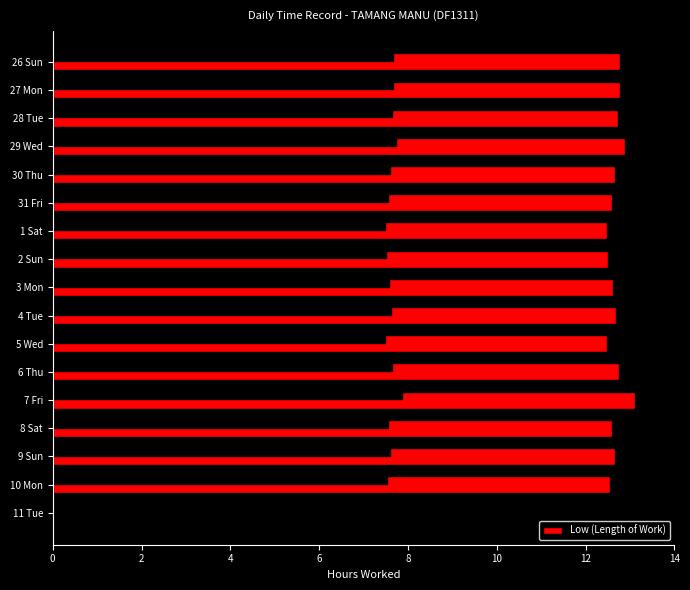

What is the approximate value at 29 Wed?

12.9